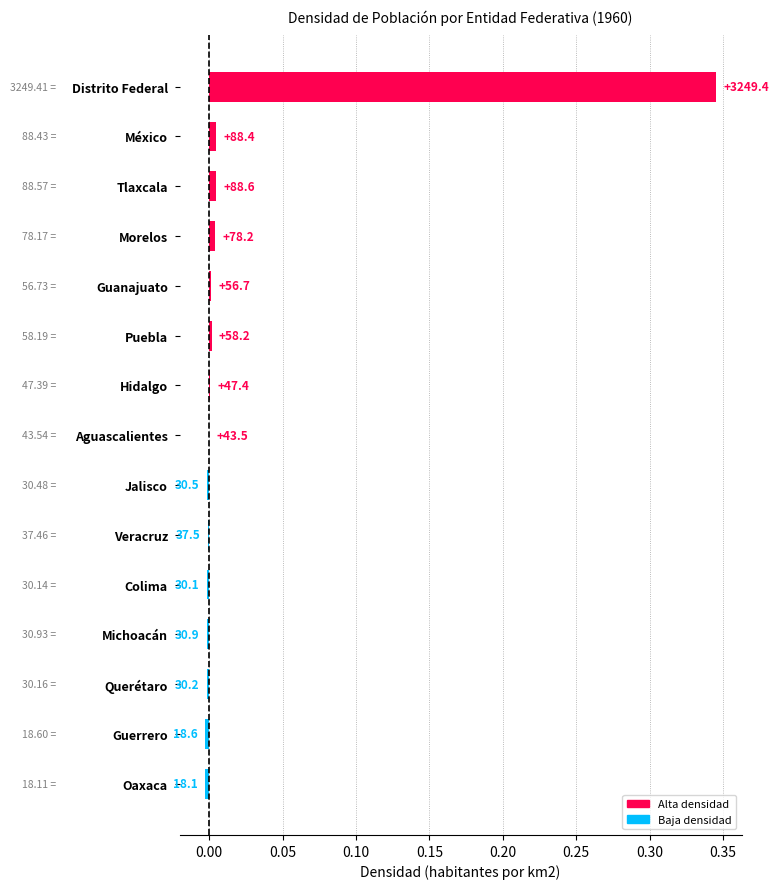

Are the bars grouped side by side (vs. stacked)?

No